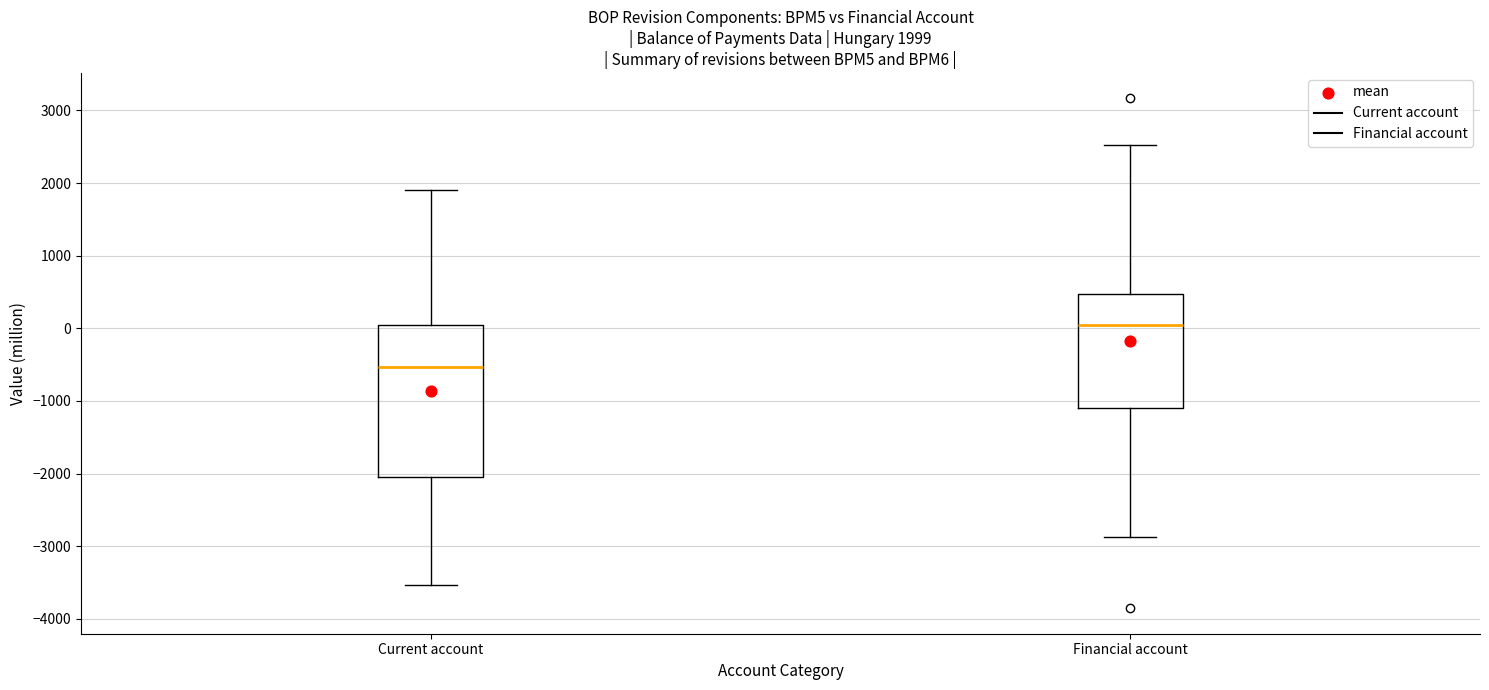

Which box is the tallest, from its lower edge to its upper edge?

Current account